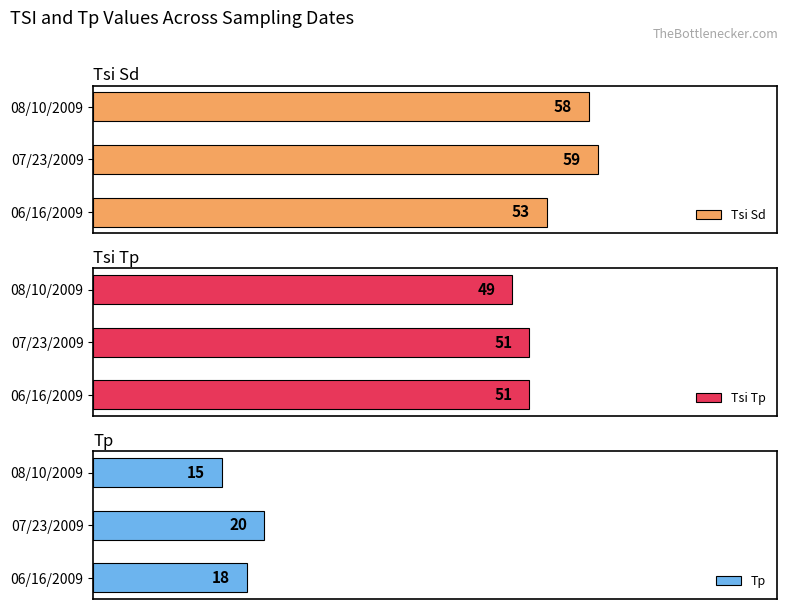

At which label does Tsi Sd reach its minimum?

06/16/2009